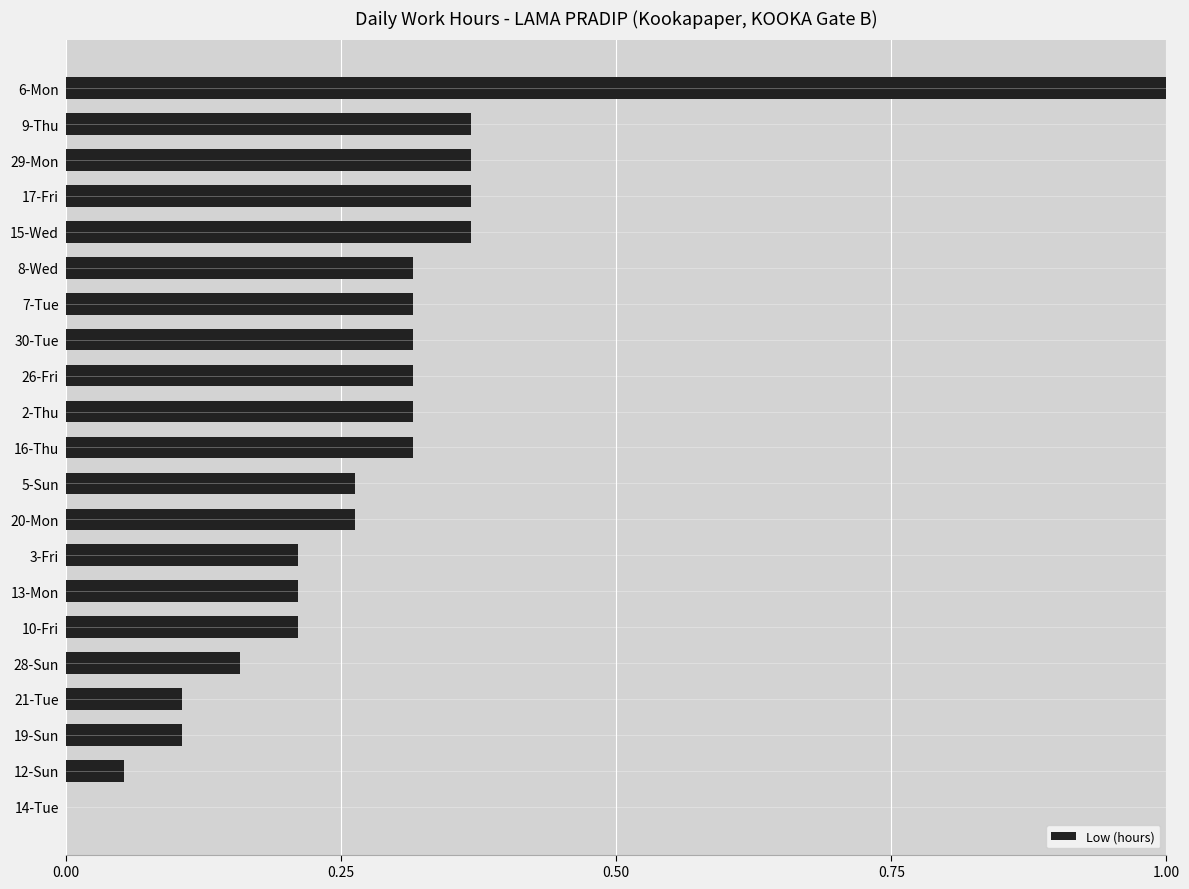

What is the sum of all values?

5.9